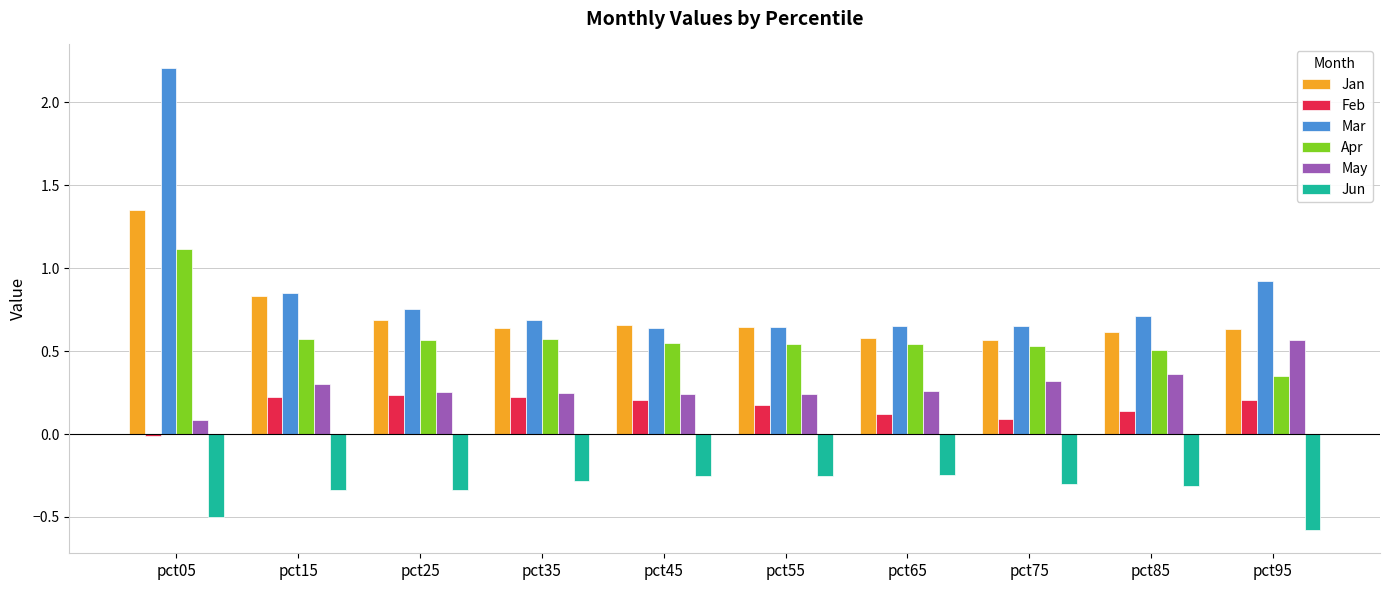

List the series in order of their peak value, highest first.

Mar, Jan, Apr, May, Feb, Jun